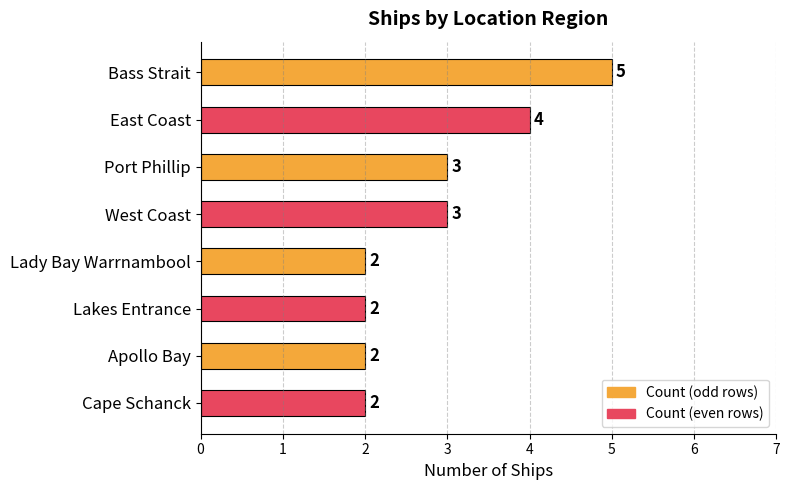

Reading bottom to top, list all the values displayed in this chart.

2	2	2	2	3	3	4	5